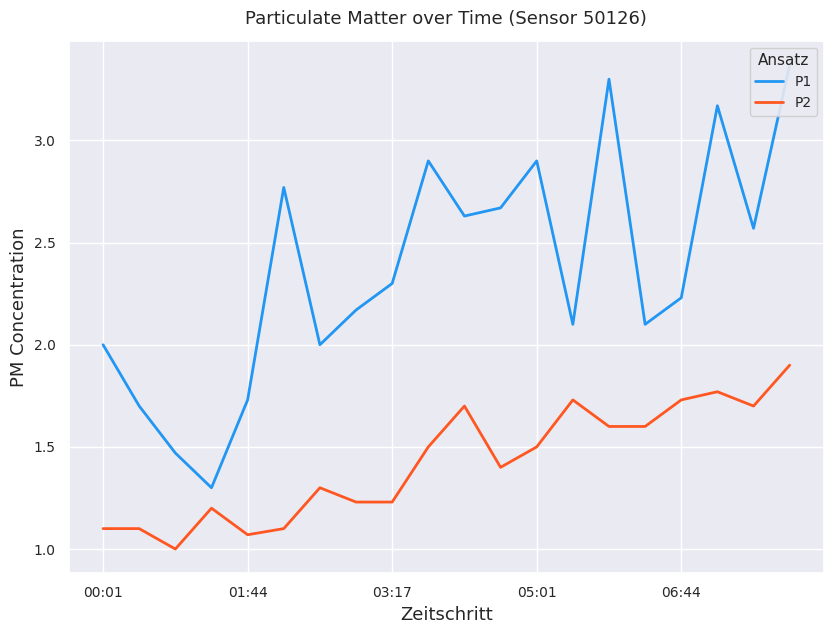

How many values in the P2 series exceed 1?

19